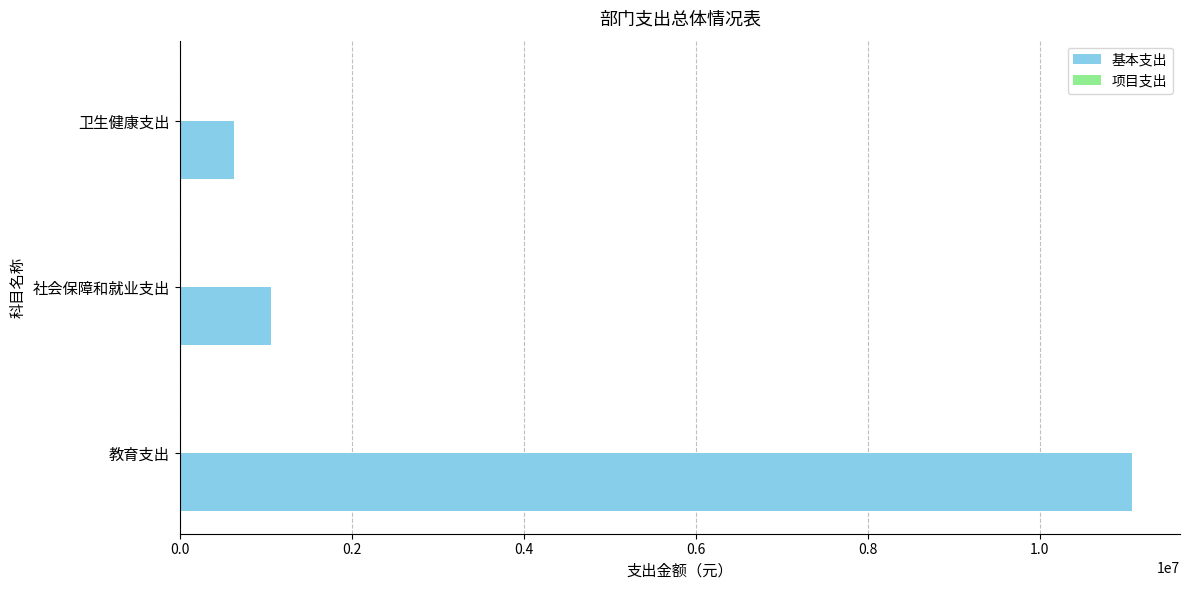

List the labels in order of value, largest first.

教育支出, 社会保障和就业支出, 卫生健康支出